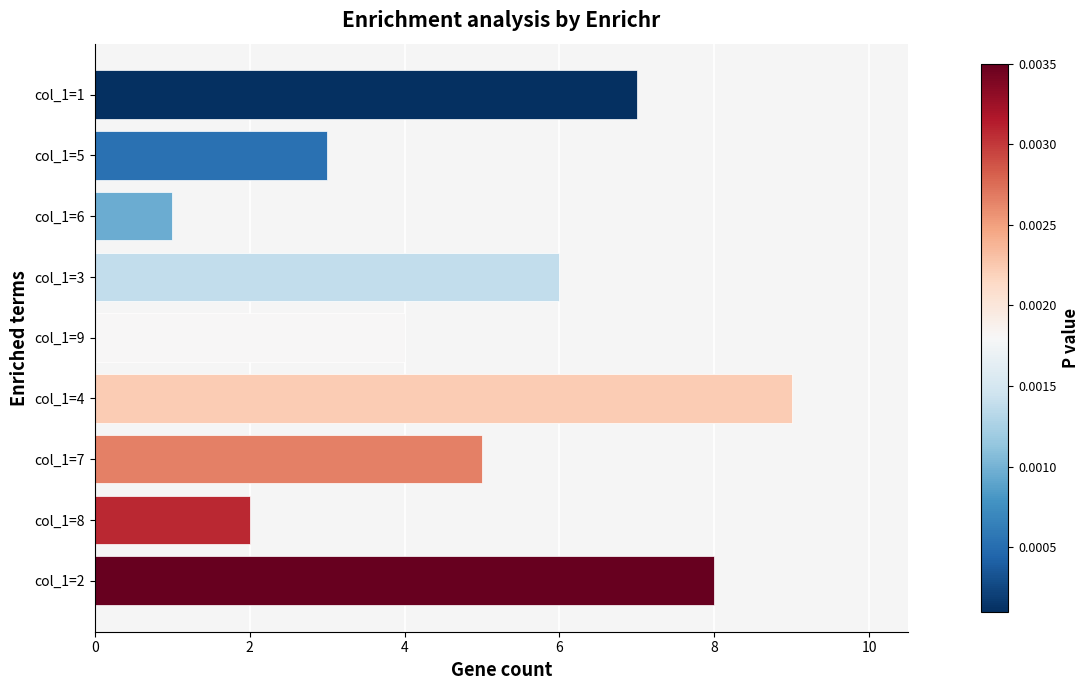

At which label is the value closest to 5?

col_1=7